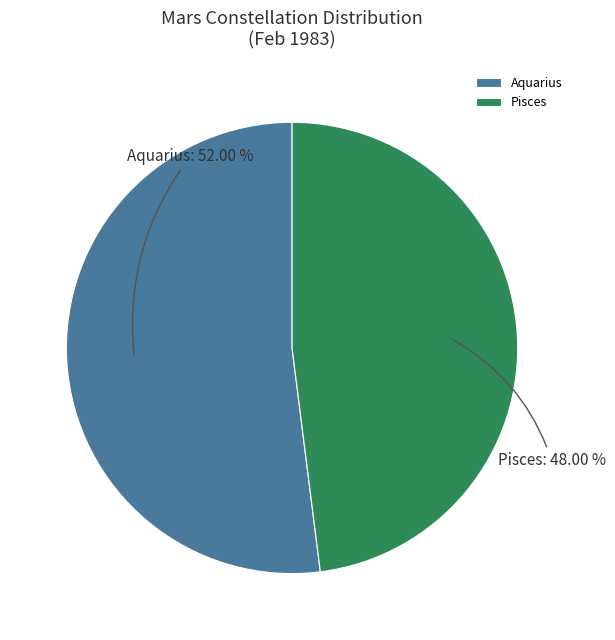

Is it true that Pisces is 48% of the pie?

True